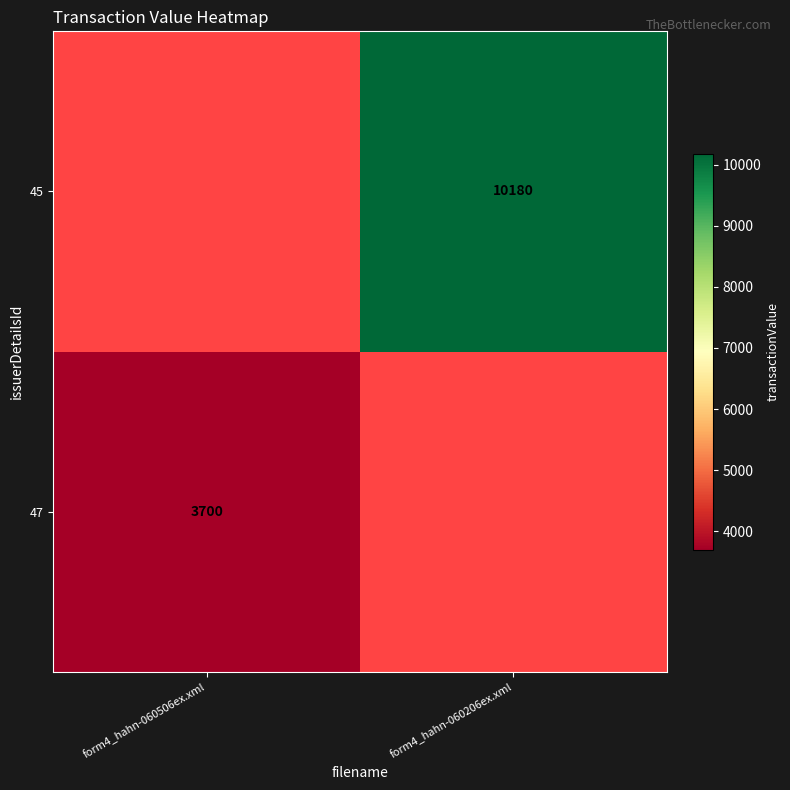

True or false: 47 has a value of 3700 at form4_hahn-060506ex.xml.

True